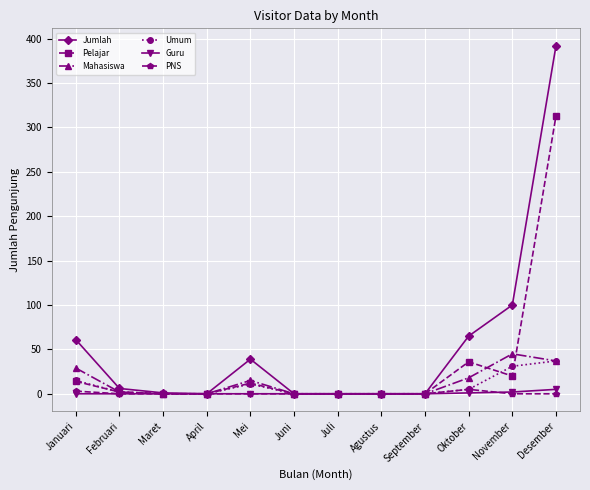

What is the label of the 11th point from the left?

November